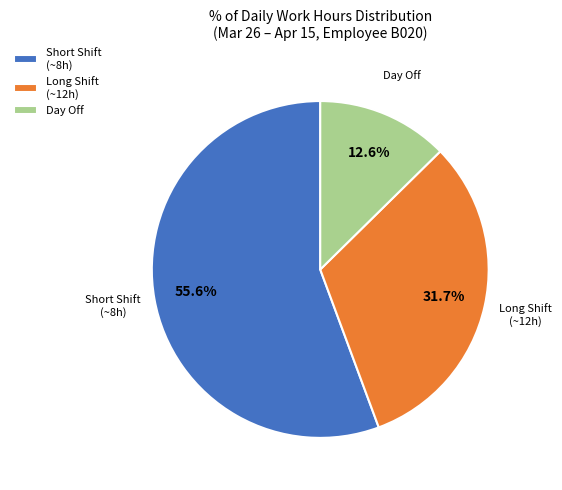

Does any single category account for the majority?

Yes